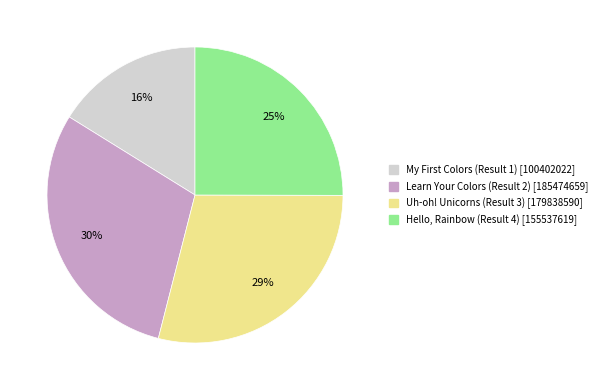

Is there a majority slice in this chart?

No